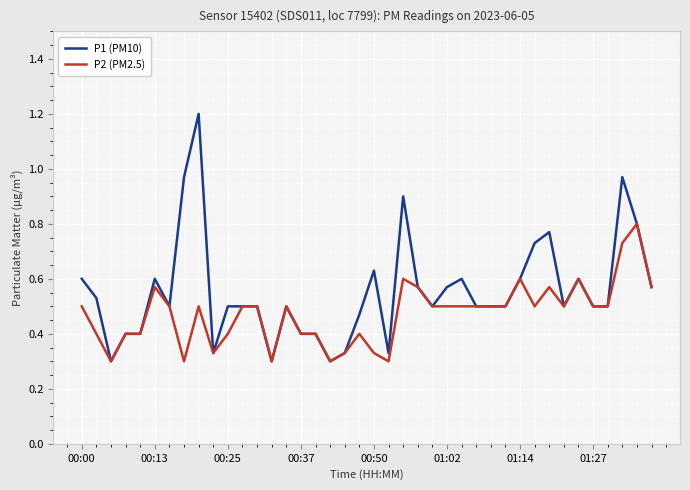

Rank the series by their average value, from lowest to highest.

P2 (PM2.5), P1 (PM10)